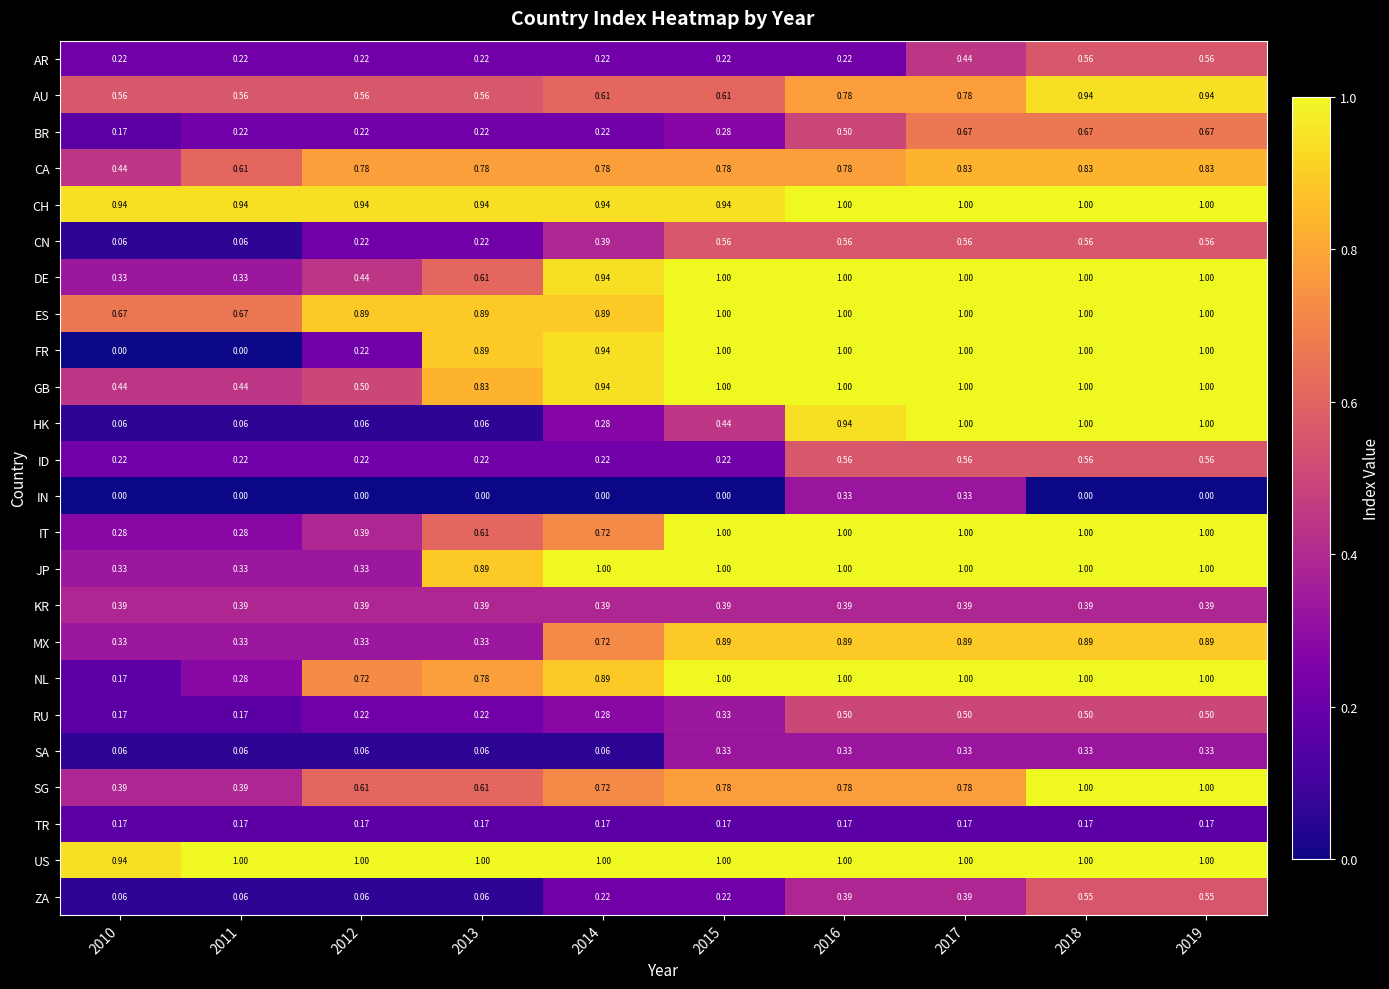

Which series changed the most between 2012 and 2014?

FR